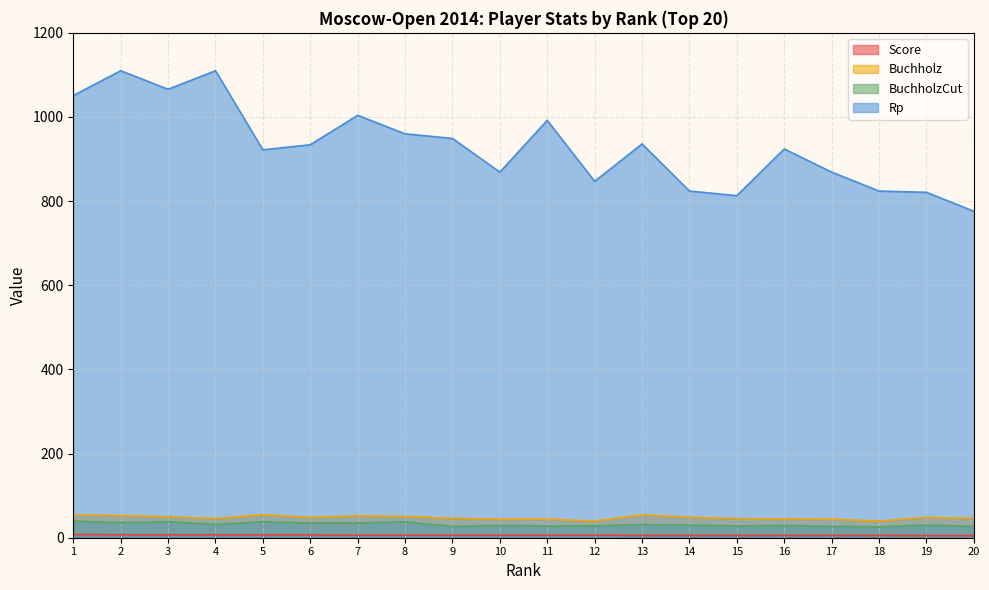

At which label does Rp reach its minimum?

20